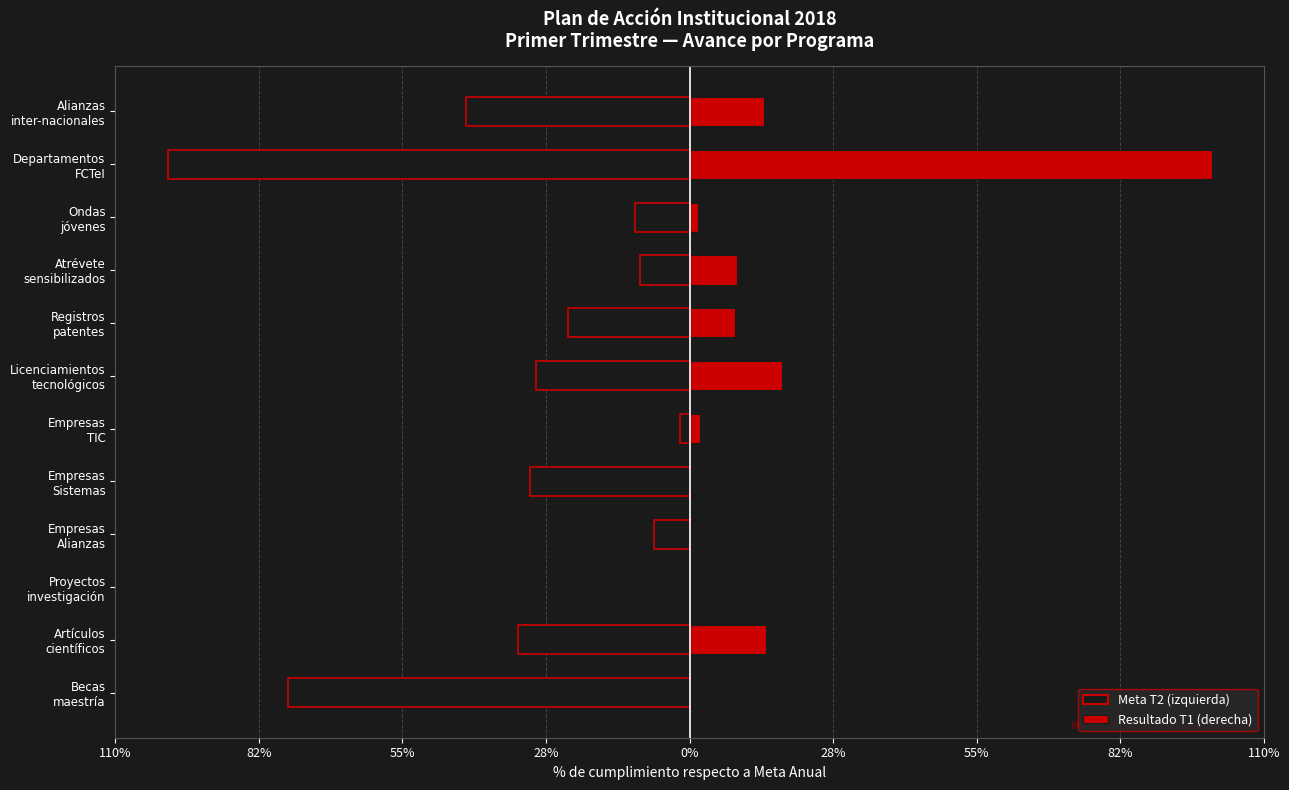

Which series has the widest spread of values?

Meta T2 (% del anual)